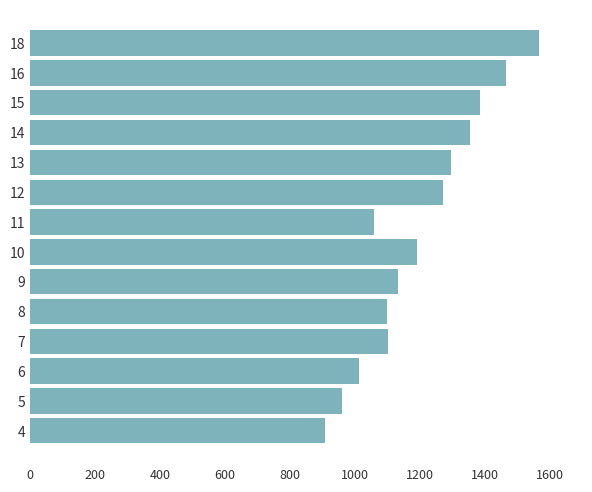

What is the maximum value shown in the chart?

1567